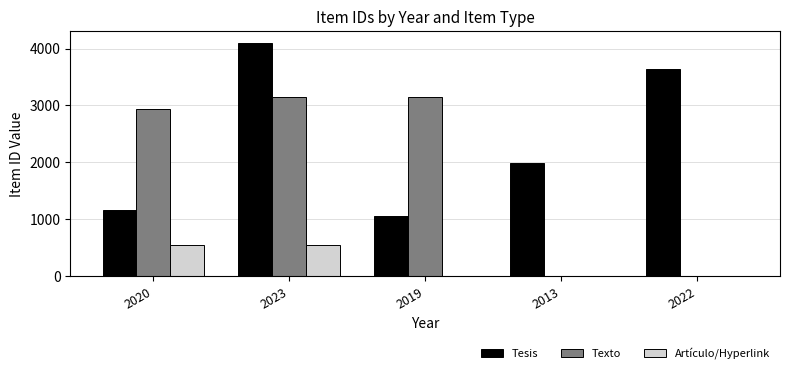

Which series has the largest range (max minus min)?

Texto